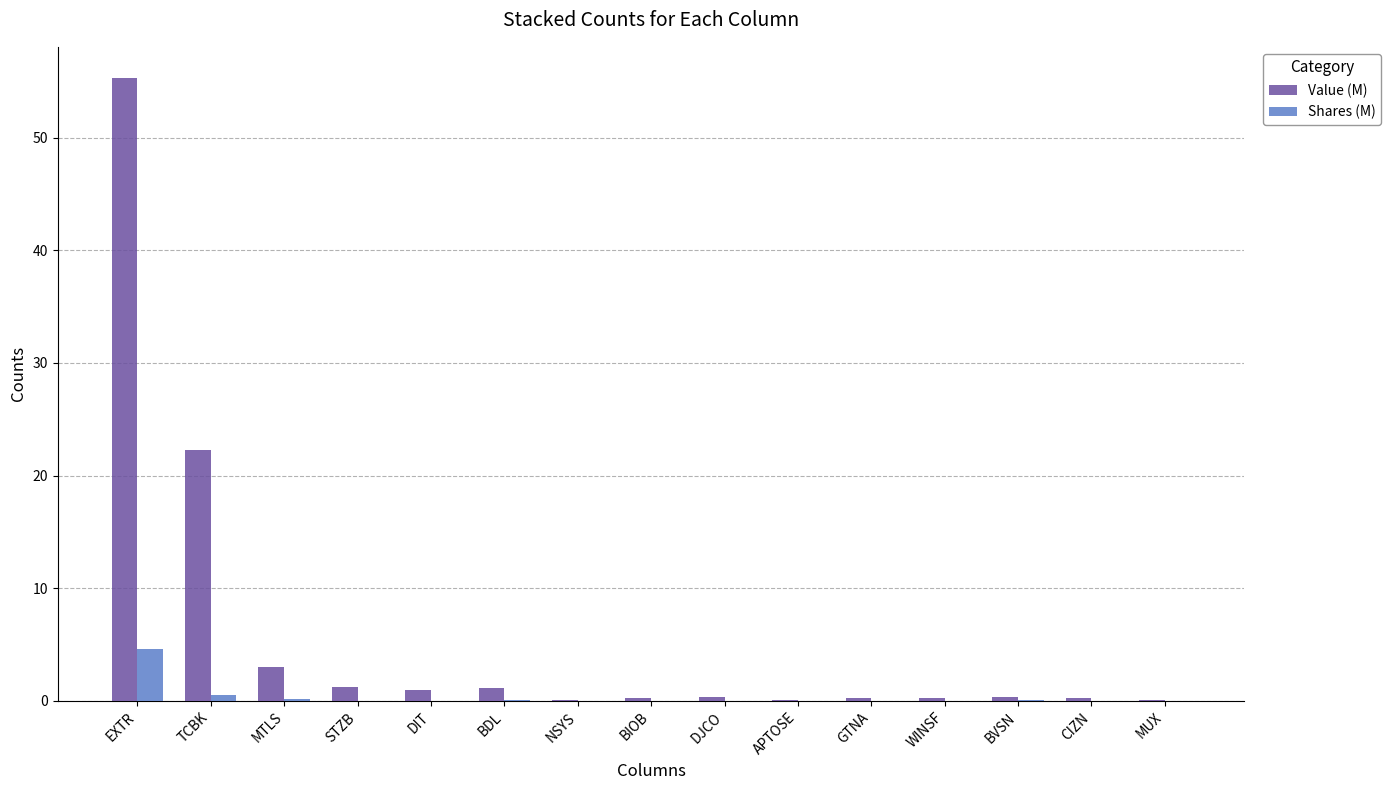

Is it true that Shares (M) equals 4.6 at EXTR?

True